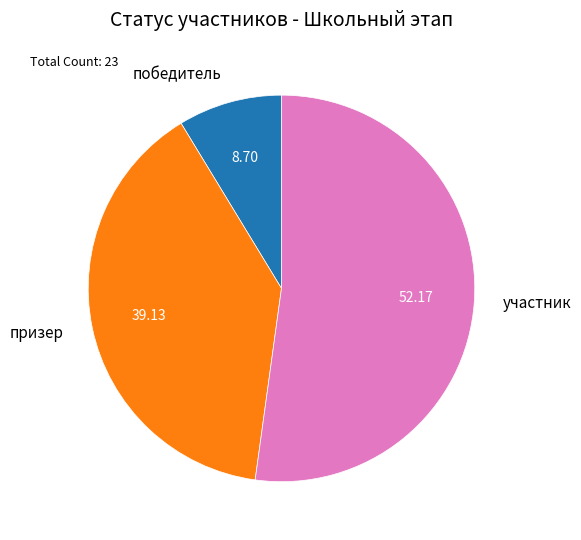

Which slice is the smallest?

победитель